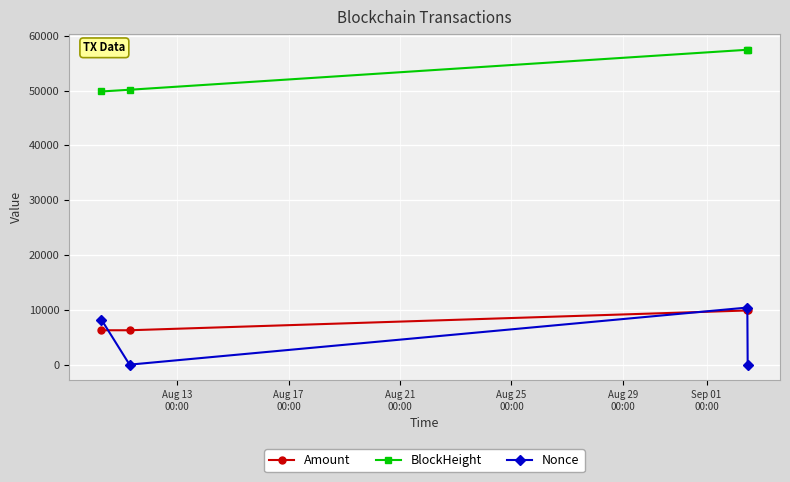

What is the minimum value for BlockHeight?

49833.0